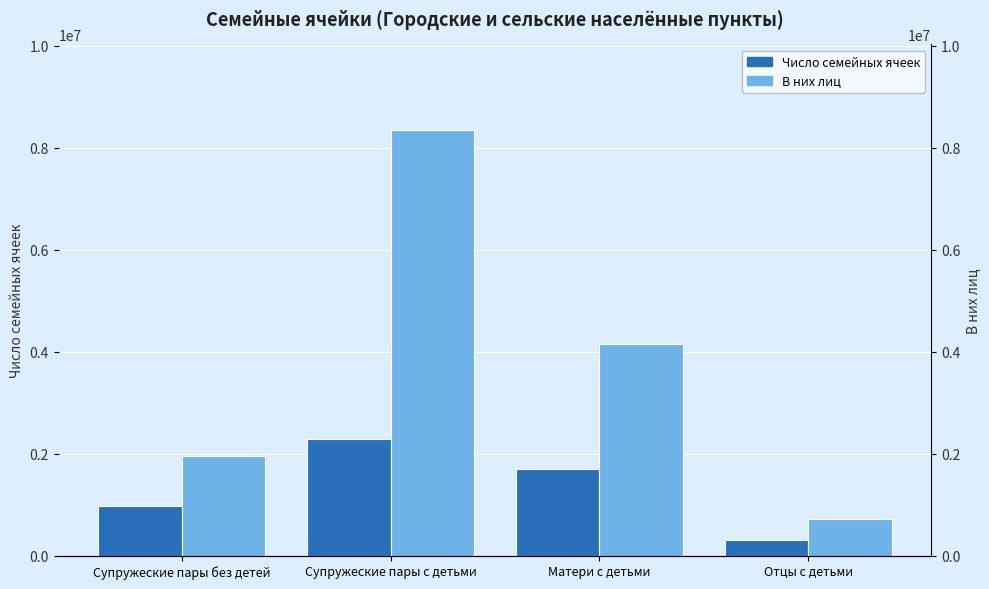

What is the minimum value shown in the chart?

314645